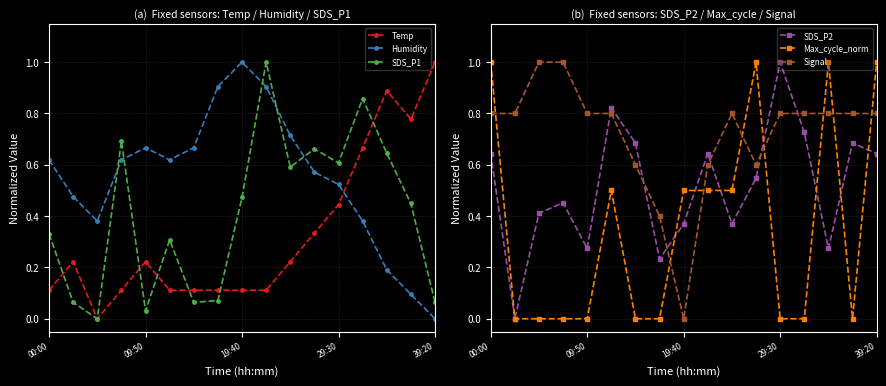

What is the average value of the SDS_P2 series?

0.5